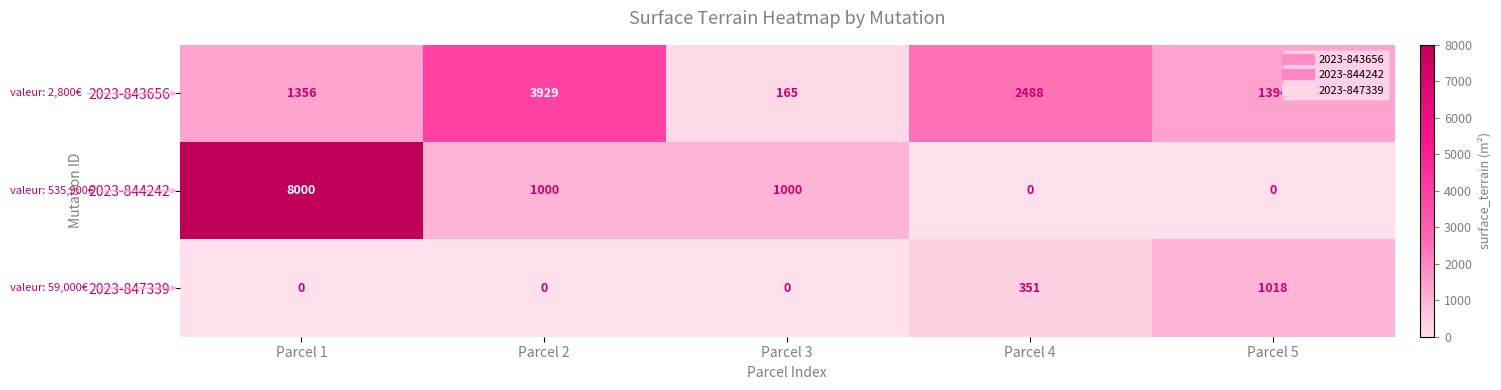

What is the sum of all 2023-847339 values?

1369